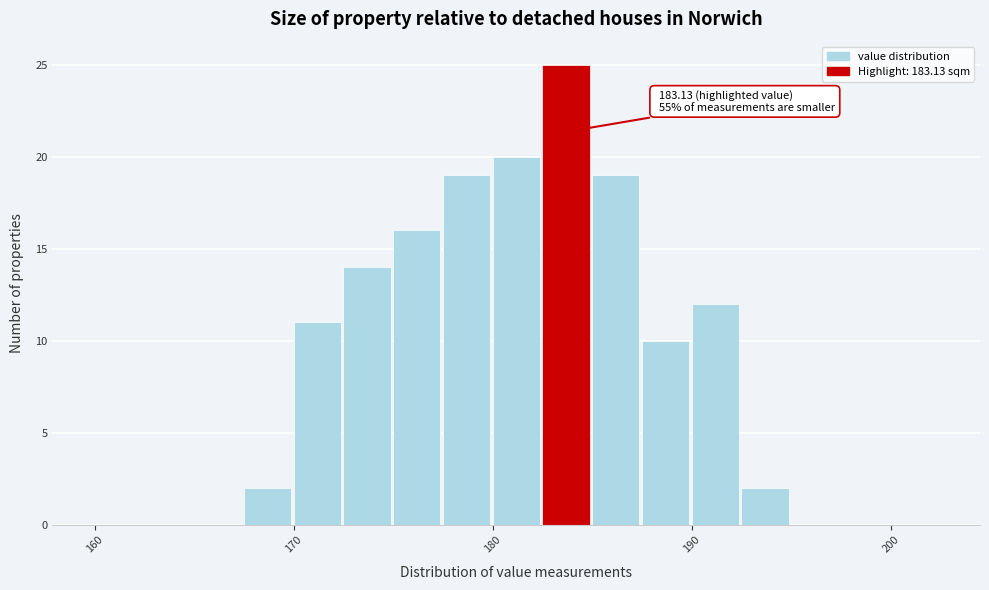

Read against the x-axis, roughly where is the centre of the tallest bar?

184